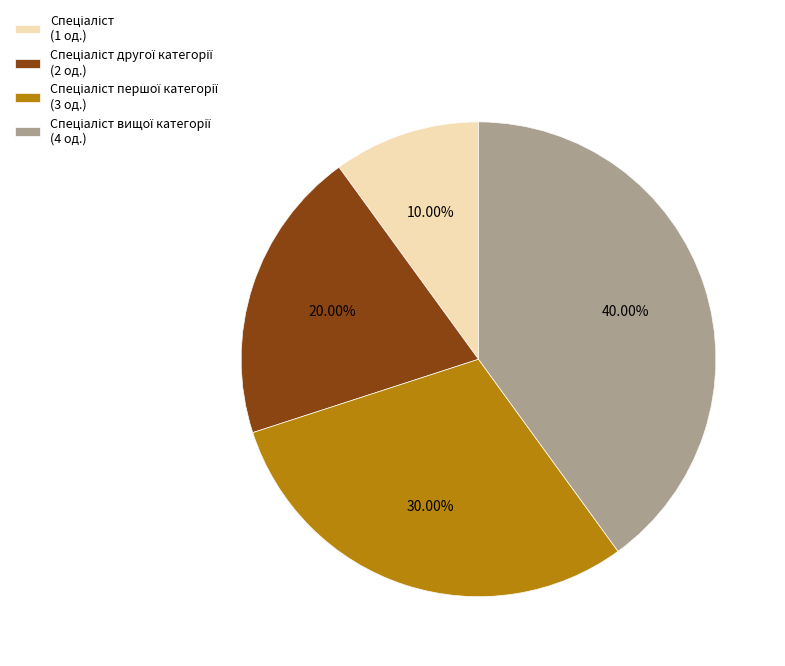

Which category has the biggest portion of the pie?

Спеціаліст вищої категорії